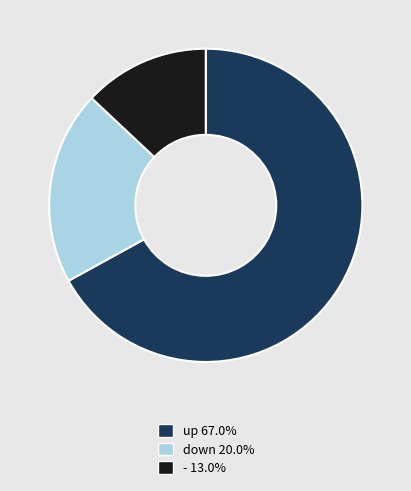

How many segments does this pie chart have?

3